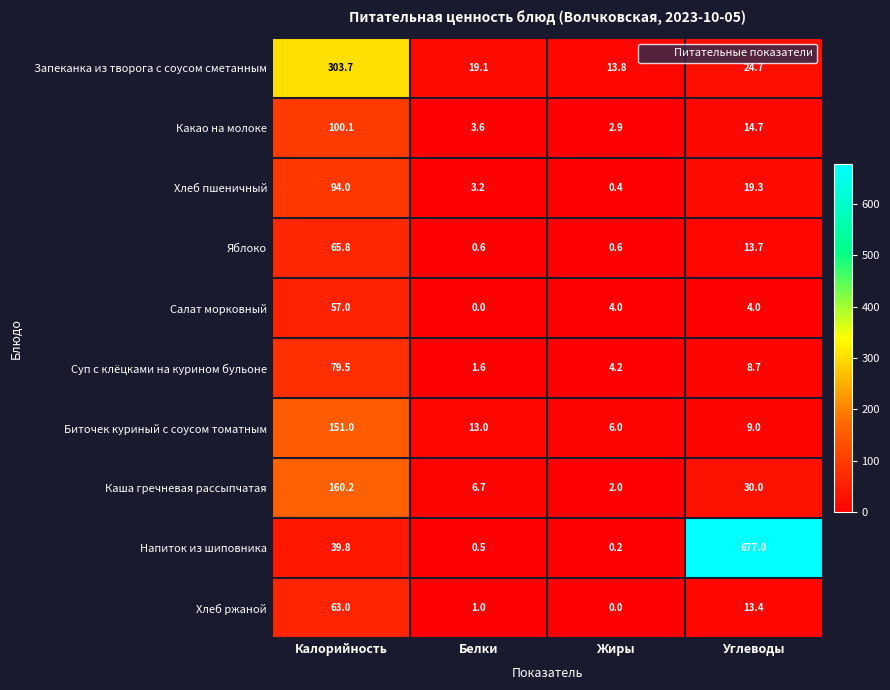

At Жиры, list the series in order from smallest to largest.

Хлеб ржаной, Напиток из шиповника, Хлеб пшеничный, Яблоко, Каша гречневая рассыпчатая, Какао на молоке, Салат морковный, Суп с клёцками на курином бульоне, Биточек куриный с соусом томатным, Запеканка из творога с соусом сметанным